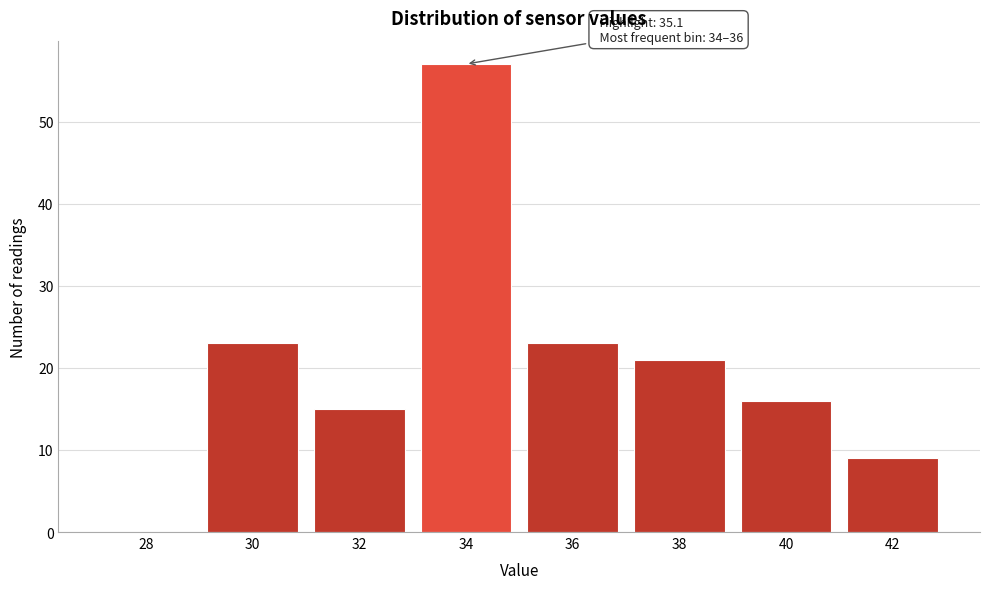

Reading left to right, what are all the values shown in this chart?

28=0	30=23	32=15	34=57	36=23	38=21	40=16	42=9